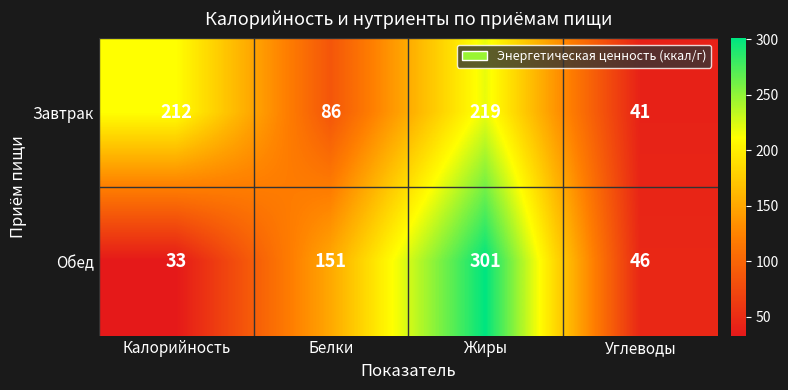

Which label corresponds to the smallest value in the chart?

Калорийность